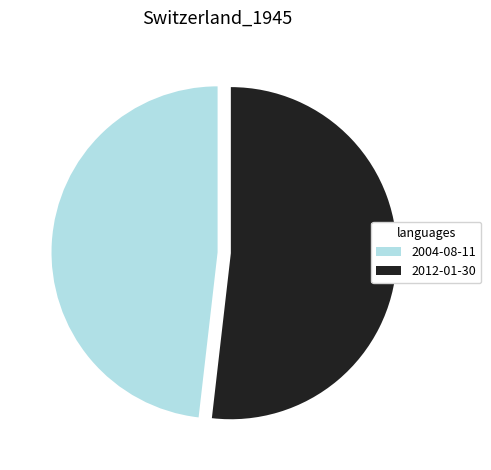

Rank the categories by value from lowest to highest.

2004-08-11, 2012-01-30